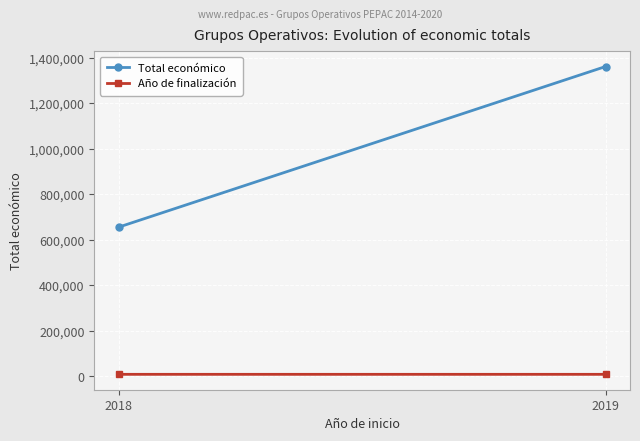

Rank the categories by Año de finalización value from highest to lowest.

2018, 2019